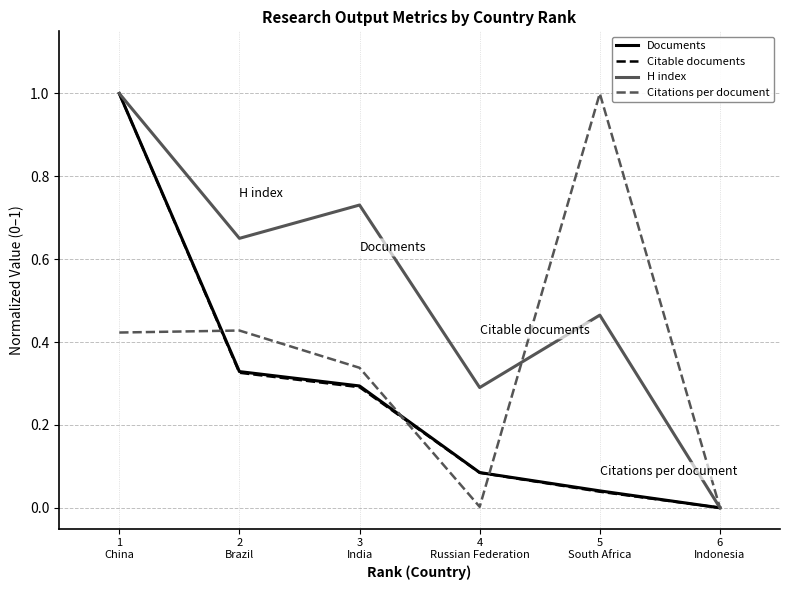

The Citations per document series shows 1.0 at 5
South Africa. True or false?

True